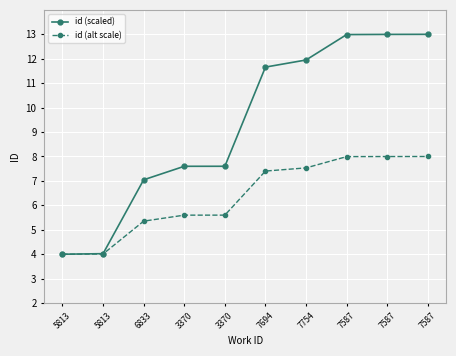

True or false: id (alt scale) has more than 1 points higher than both neighbors.

False